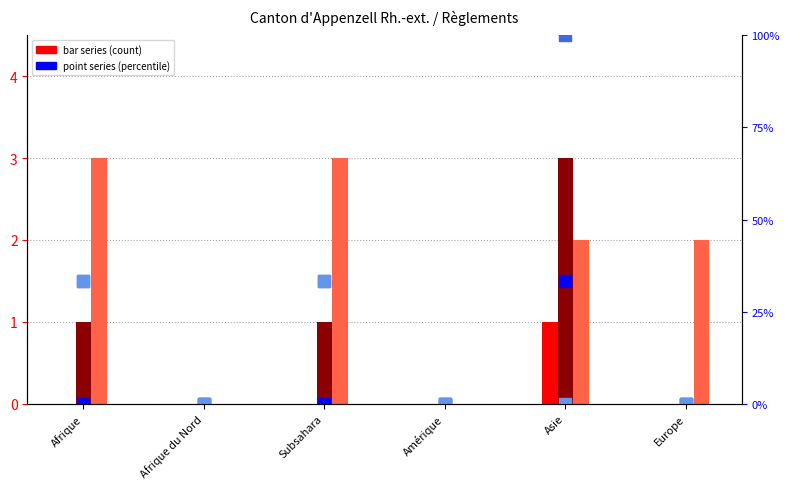

At which label does Fins AP (col_6) reach its minimum?

Afrique du Nord